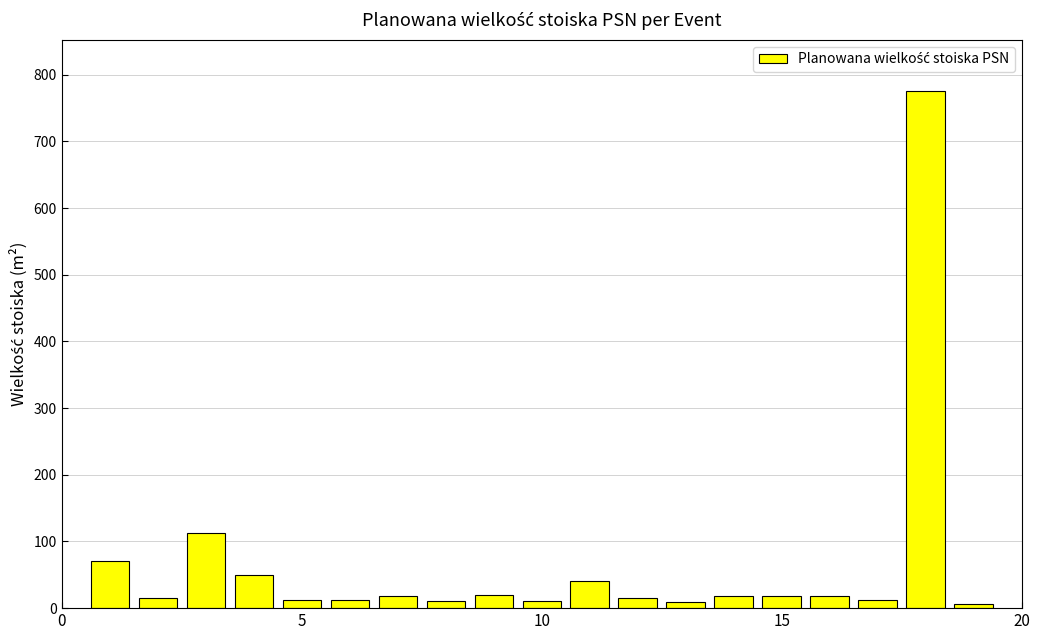

What is the smallest value displayed?

6.0